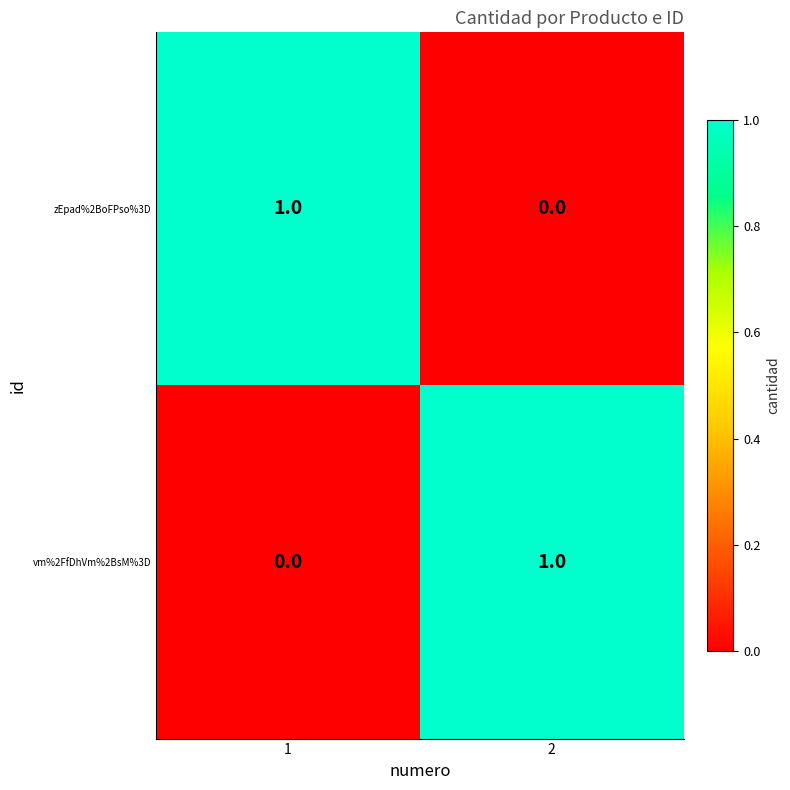

Reading left to right, extract all data points from this chart.

zEpad%2BoFPso%3D: 1	0
vm%2FfDhVm%2BsM%3D: 0	1